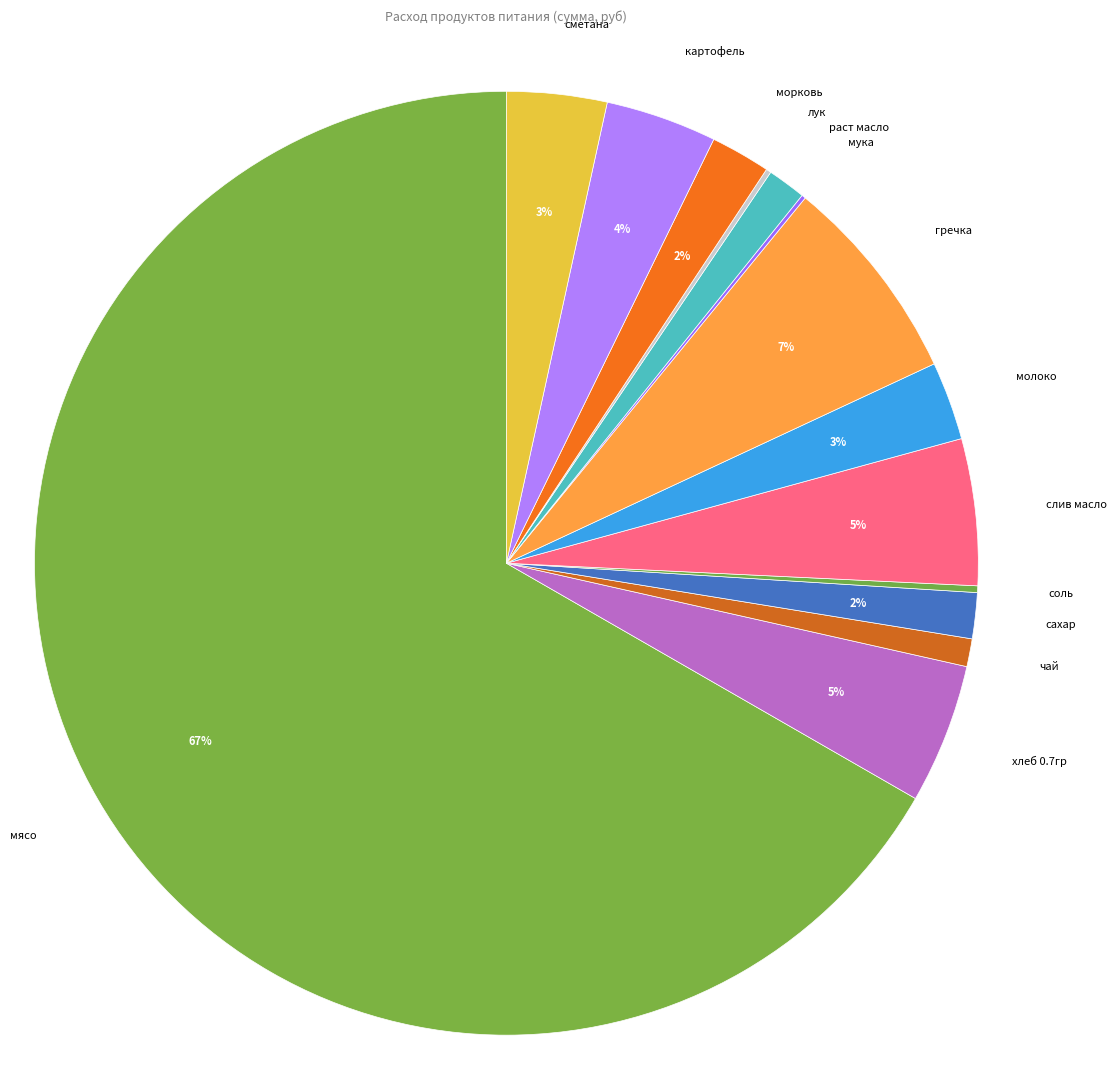

Combined, do морковь and картофель account for over 50%?

No